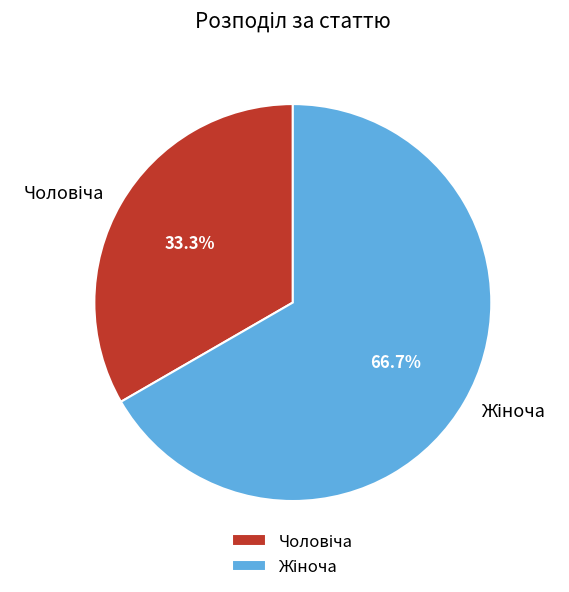

Is there a majority slice in this chart?

Yes